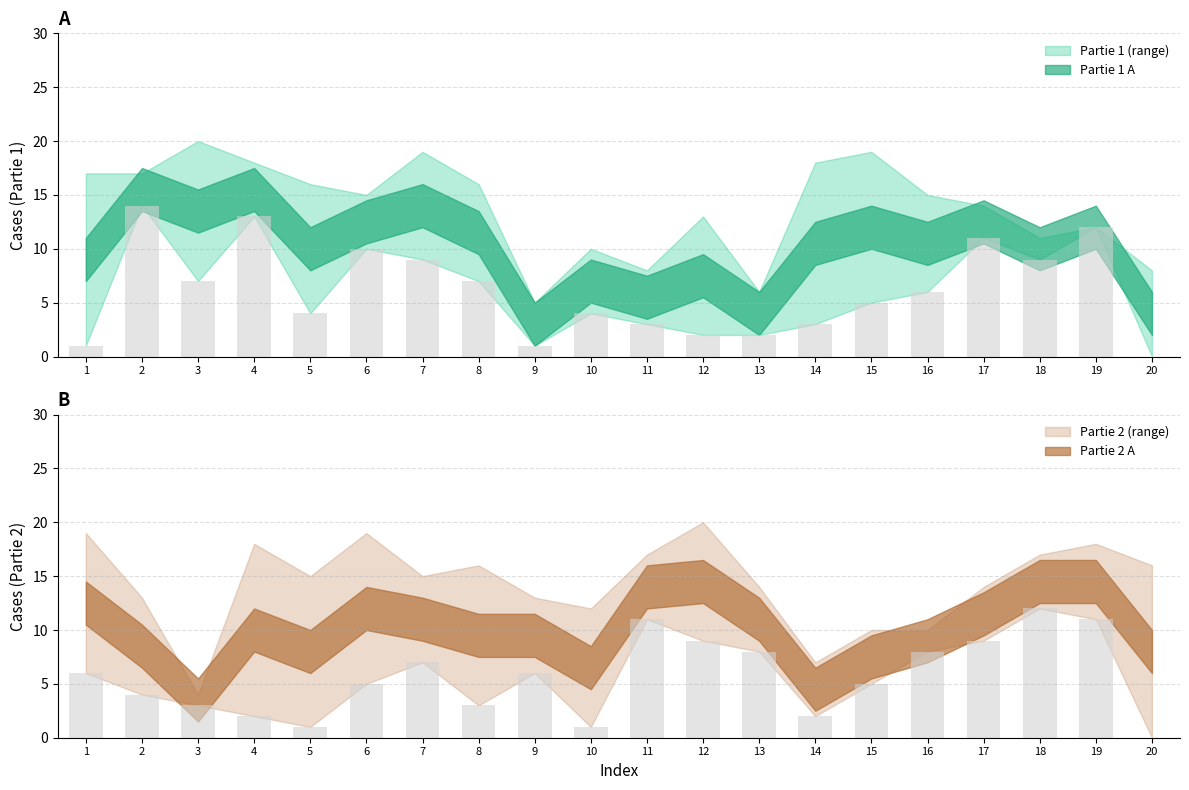

At how many categories does at least one series exceed 18?

6